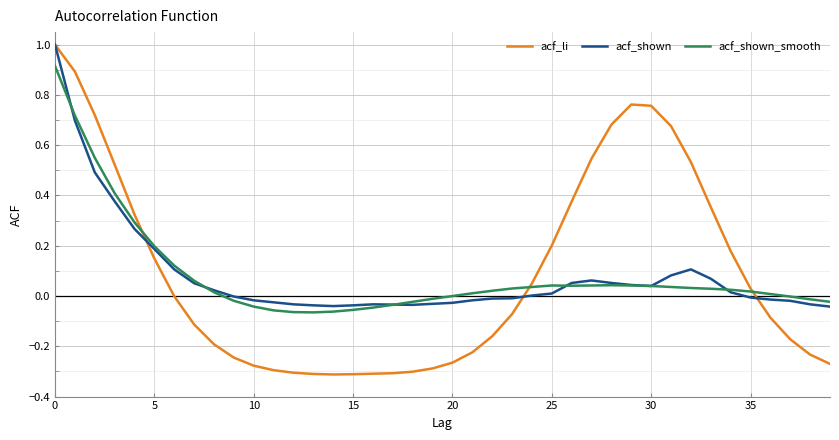

Does the chart have visible grid lines?

Yes